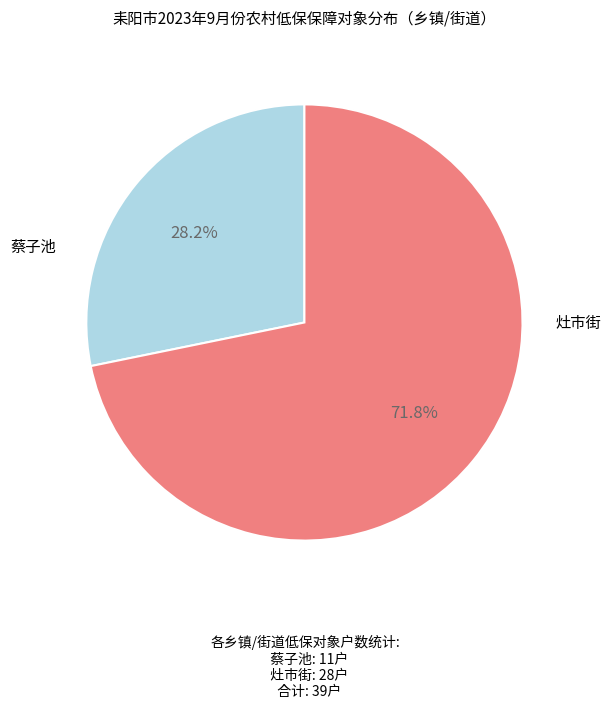

Does any single category account for the majority?

Yes